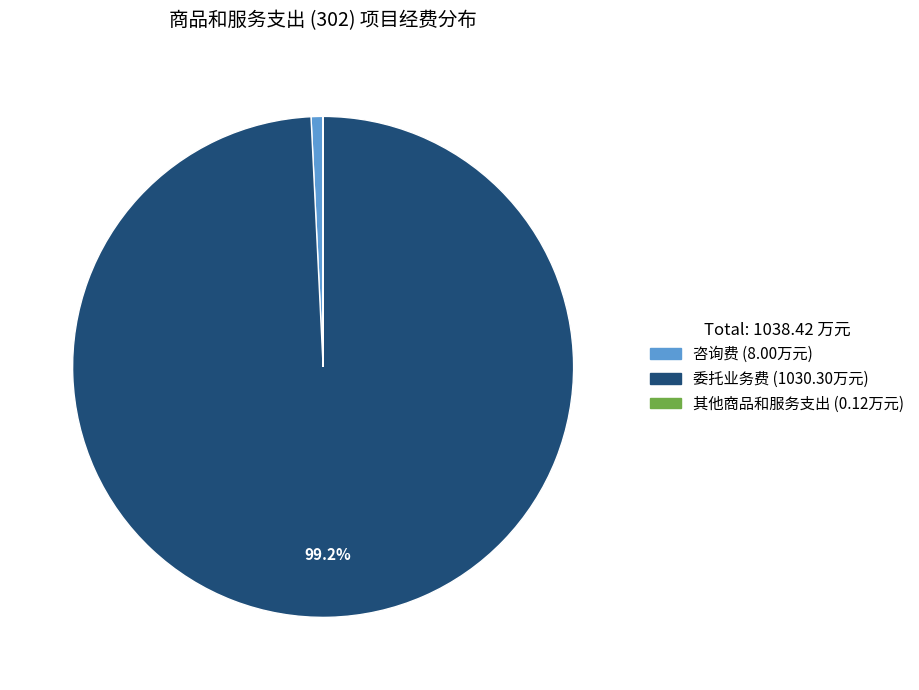

What is the largest slice in the pie chart?

委托业务费